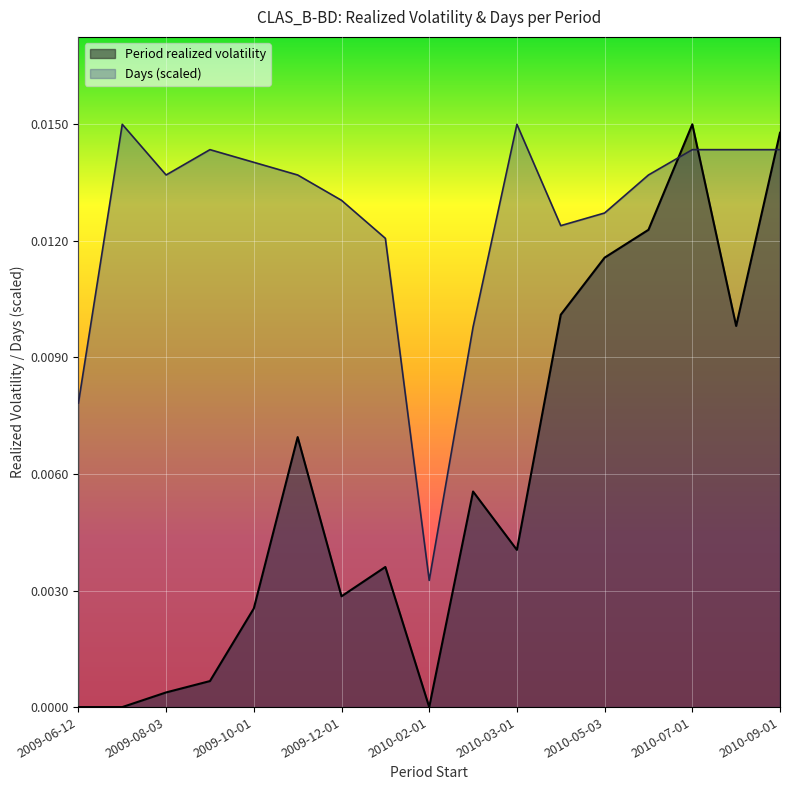

Which series ends up on top after the final intersection of Days and Period realized volatility?

Period realized volatility